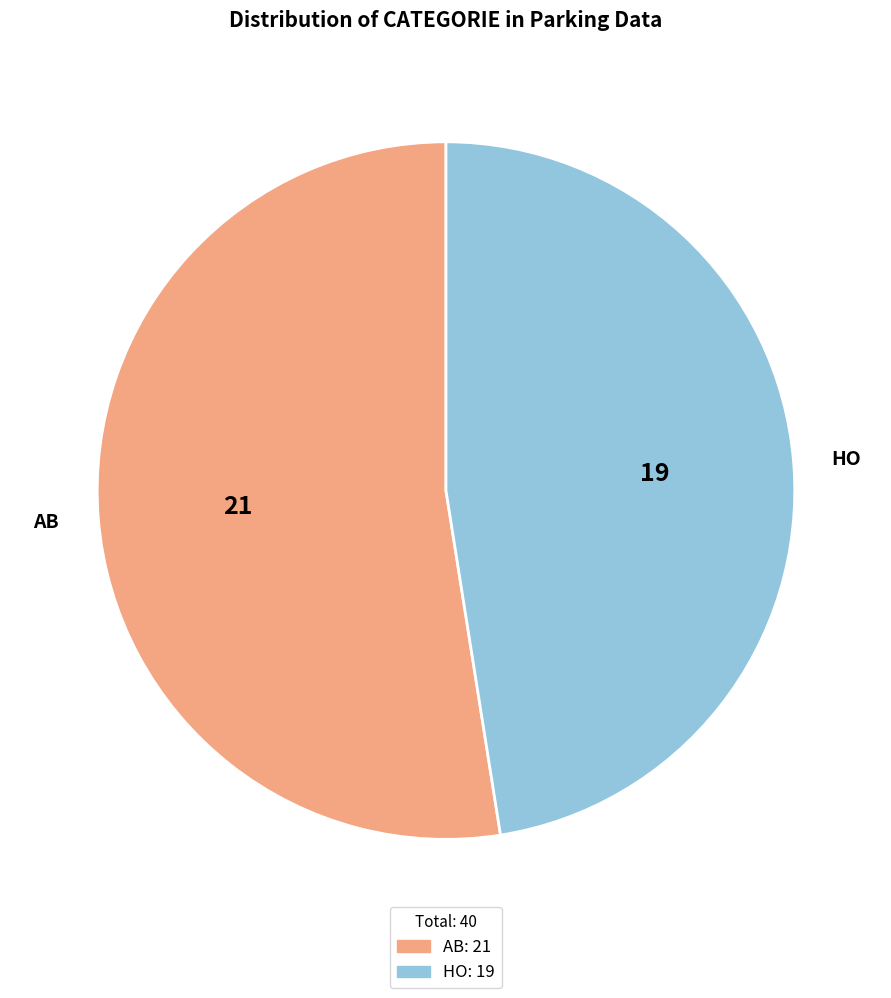

How many segments does this pie chart have?

2